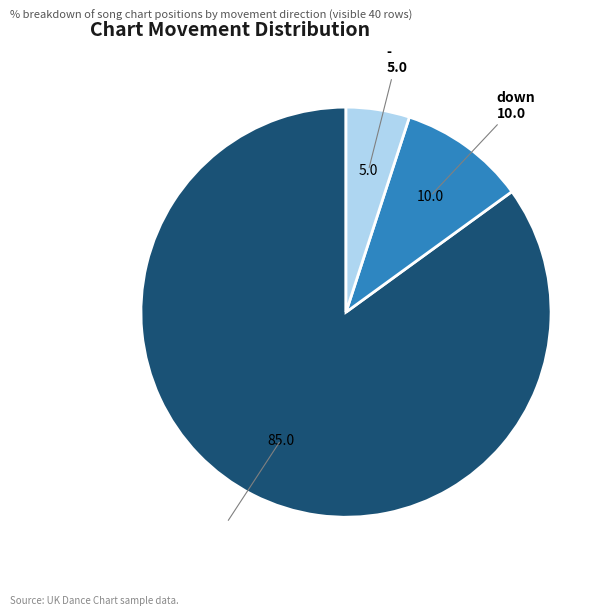

Rank the categories by value from lowest to highest.

-, down, up